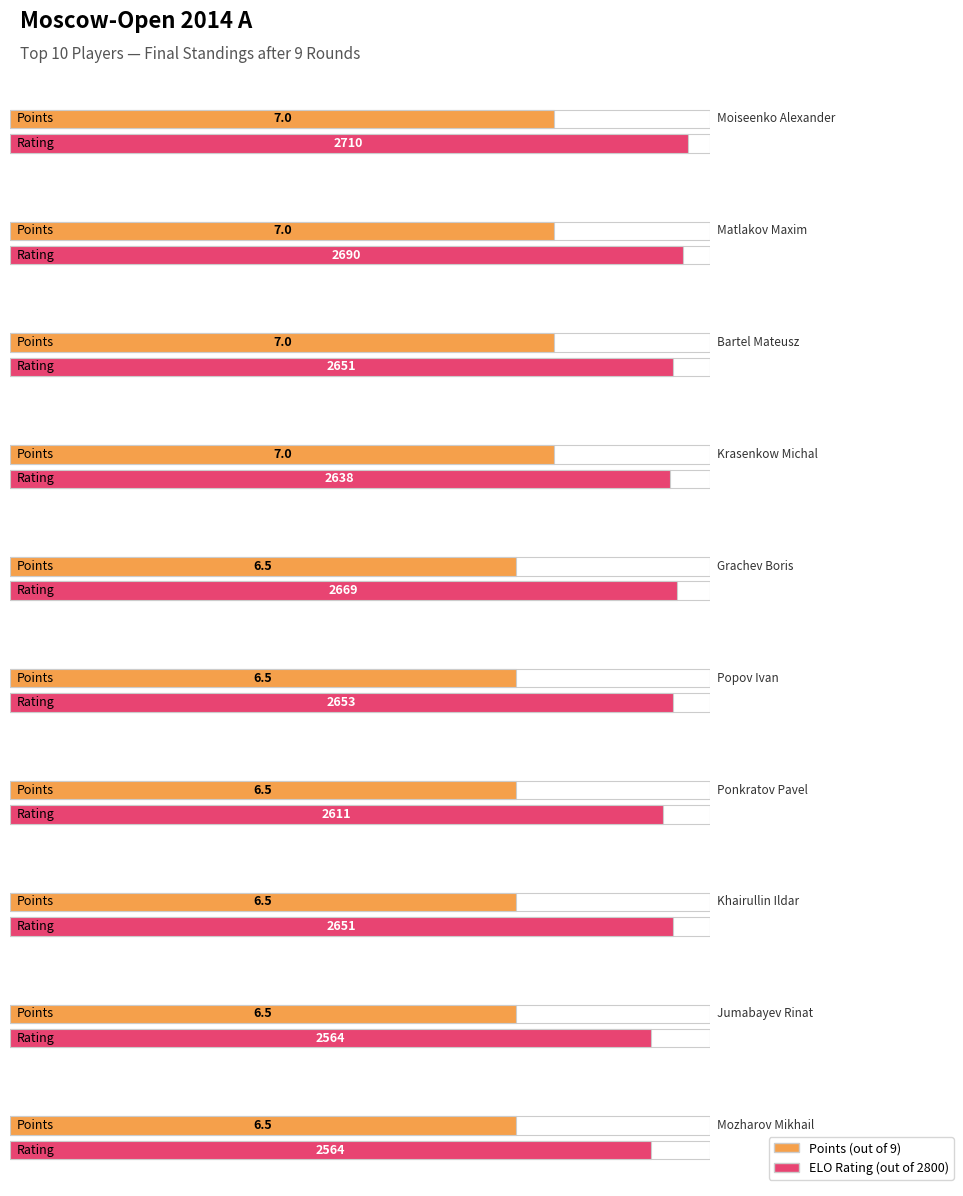

What is the label of the 9th bar from the right?

Matlakov Maxim